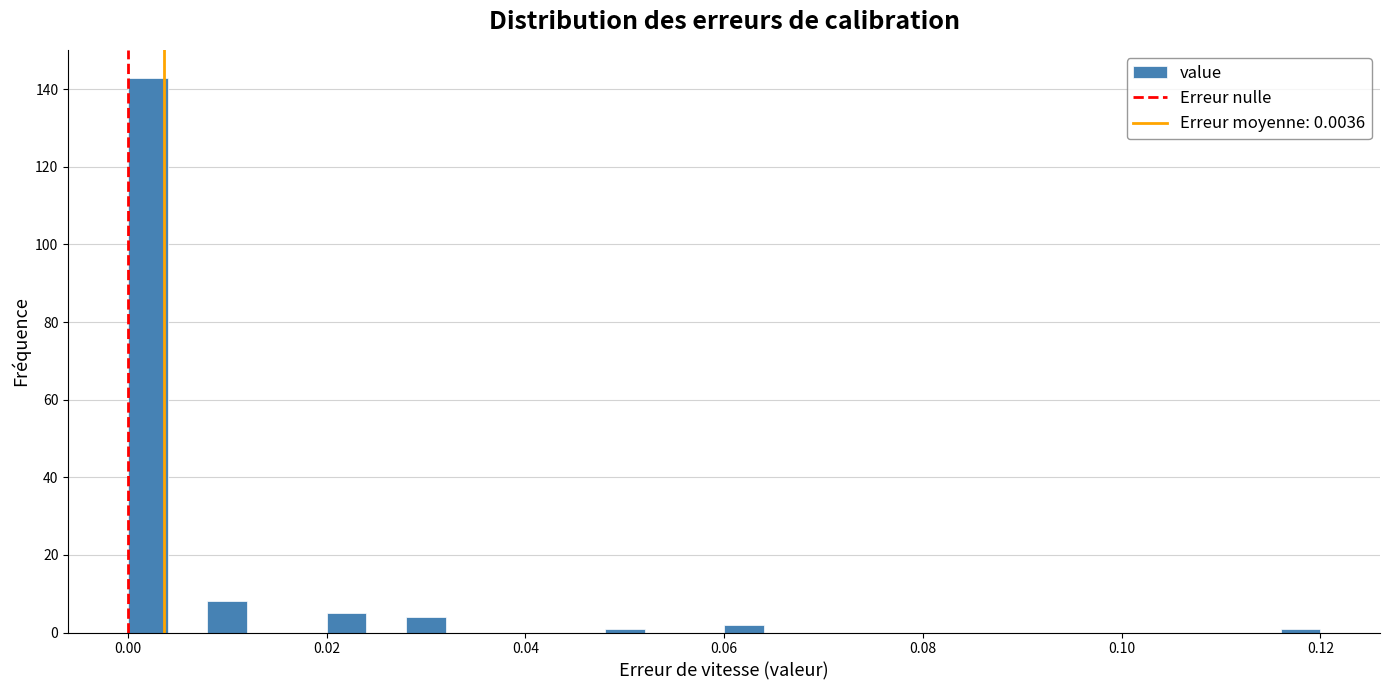

Around what value on the x-axis is the tallest bar? Give the approximate position of its centre, as read against the axis.

0.002